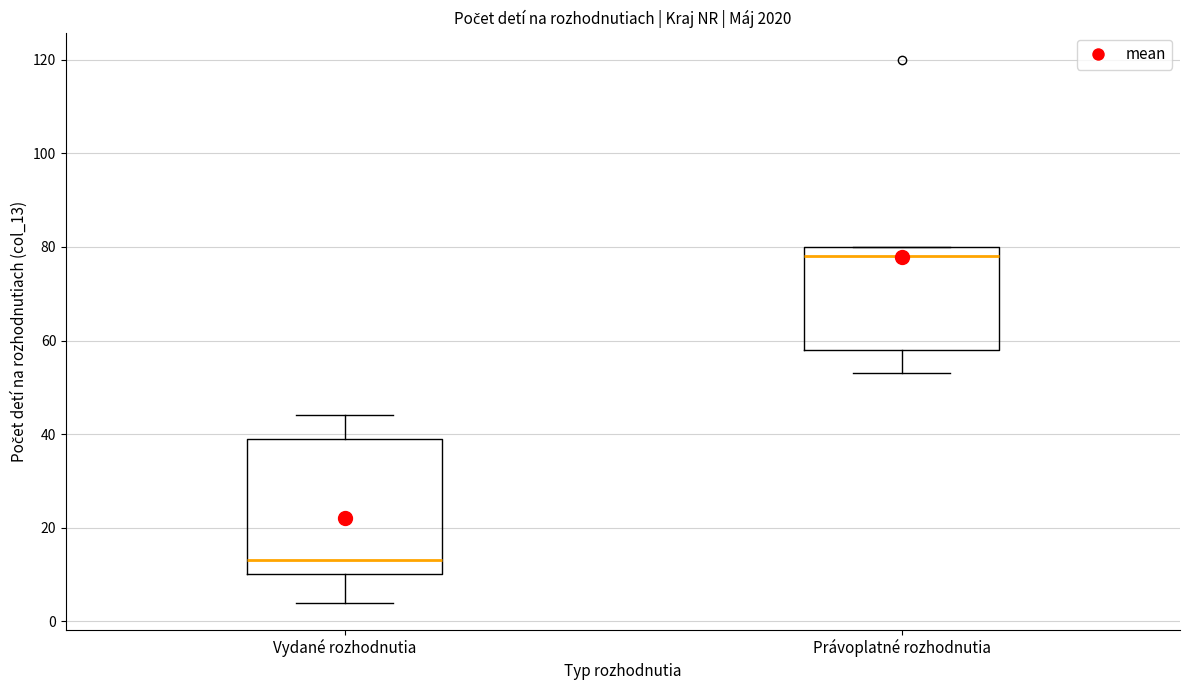

Reading left to right, transcribe this box plot: for each box, give where its median line is, the range the box spans, and where its two whiskers end, as read against the y-axis. The values are not printed on the chart, so give them approximately, as read against the axis.

Vydané rozhodnutia: median 14, box 10 to 40, whiskers 4 to 44
Právoplatné rozhodnutia: median 78, box 58 to 80, whiskers 54 to 80